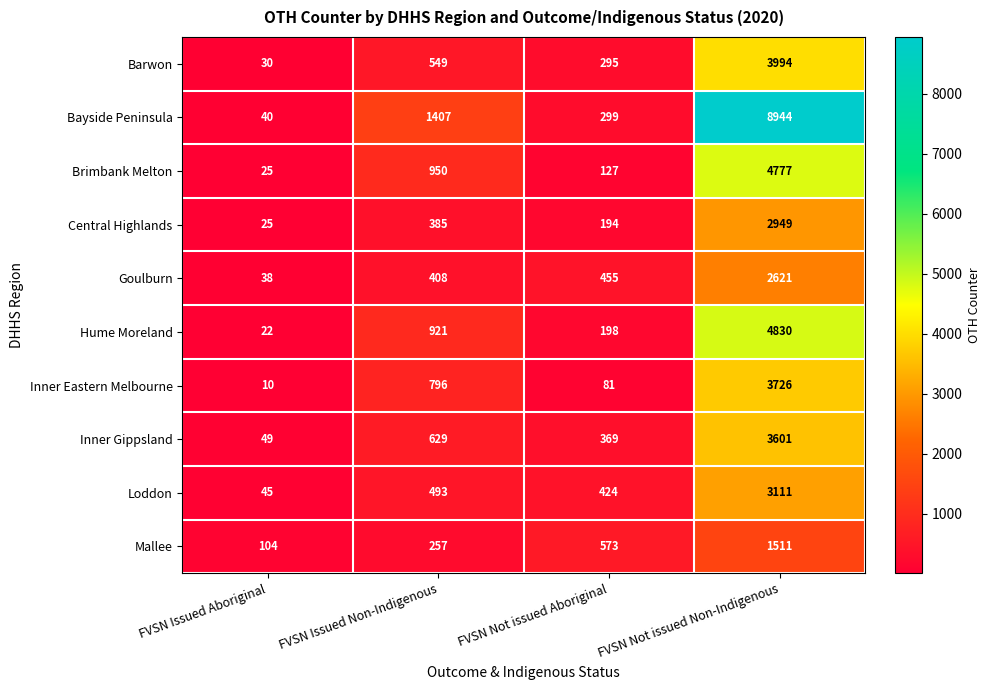

What is the approximate value of Inner Eastern Melbourne at FVSN Not issued Aboriginal, to the nearest 100?

100